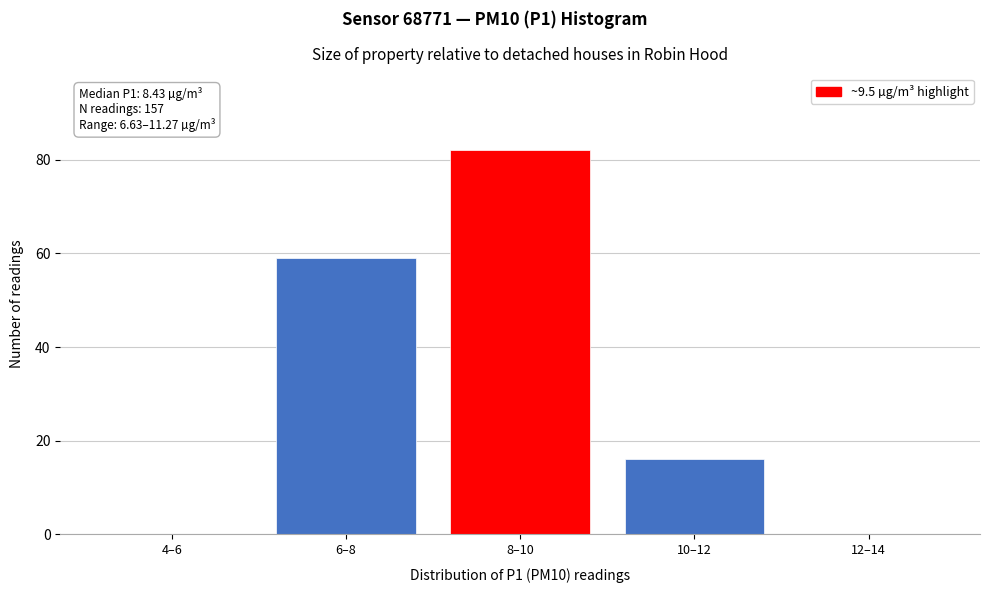

Reading left to right, transcribe all the data shown in this chart.

4–6=0	6–8=59	8–10=82	10–12=16	12–14=0